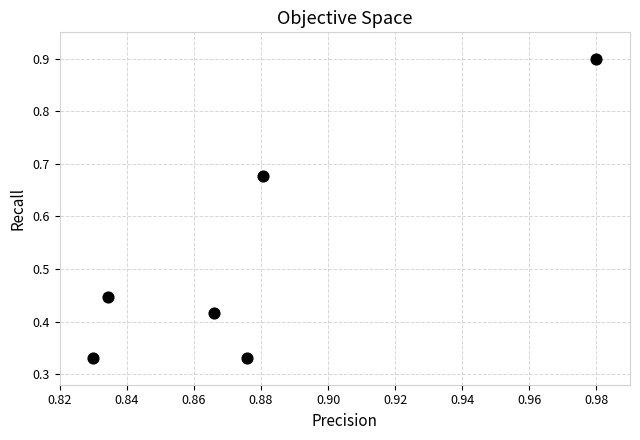

What is the average X value?

0.9